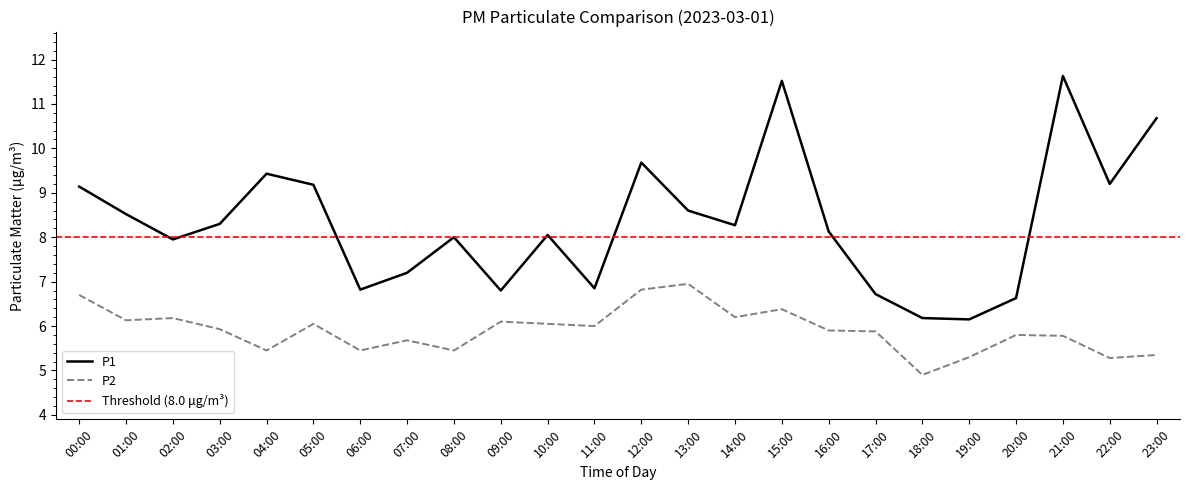

Where is the first local minimum for P1?

02:00